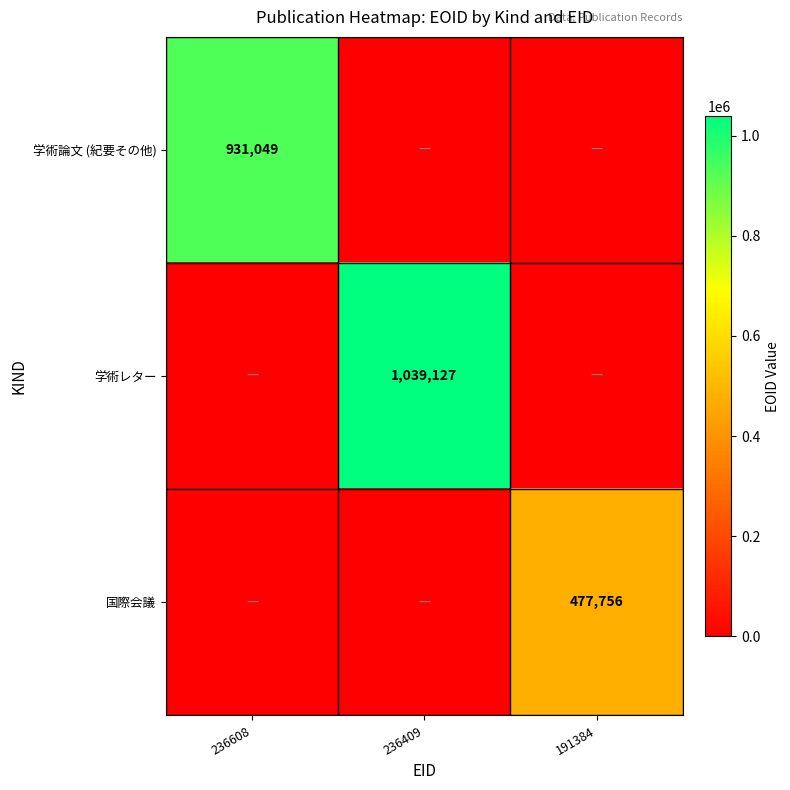

The 学術論文 (紀要その他) series shows 931049 at 236608. True or false?

True